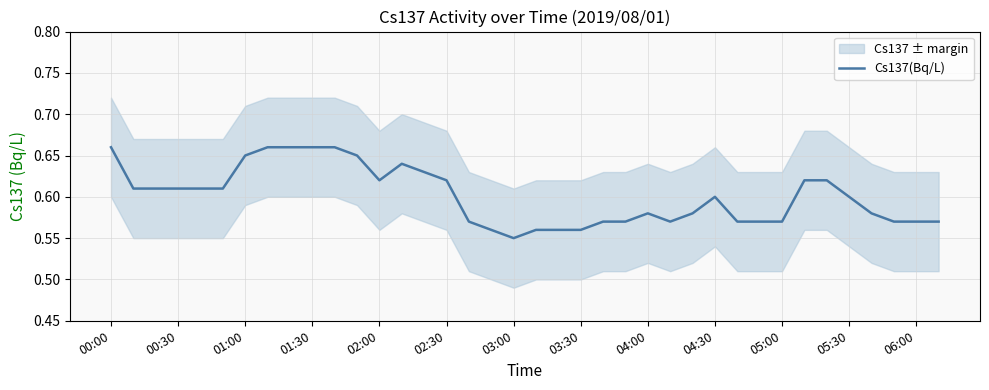

How many lines are shown in the chart?

1